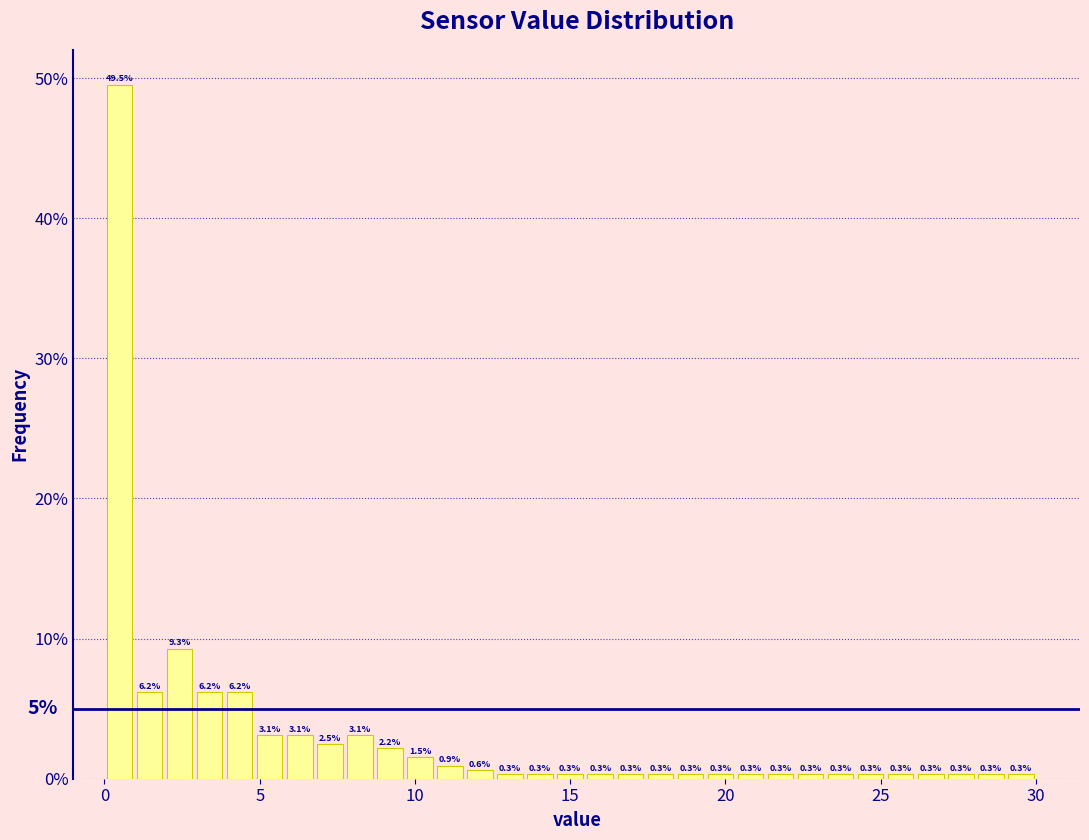

Read against the x-axis, roughly where is the centre of the tallest bar?

0.5